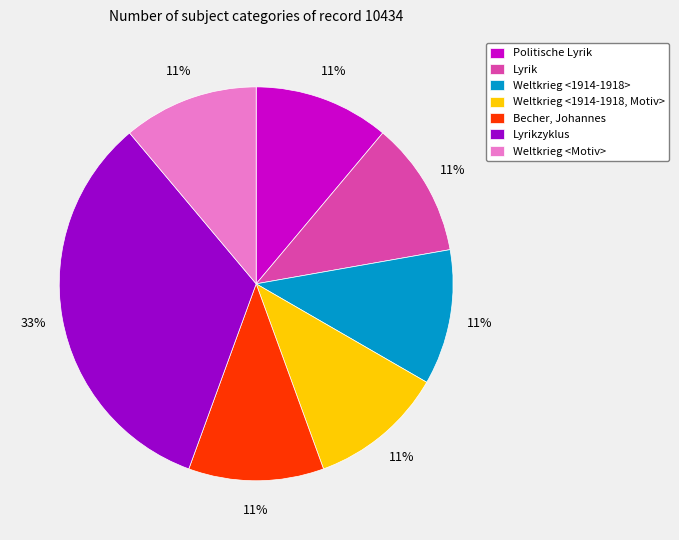

Do Weltkrieg <Motiv> and Becher, Johannes together represent more than half of the pie?

No